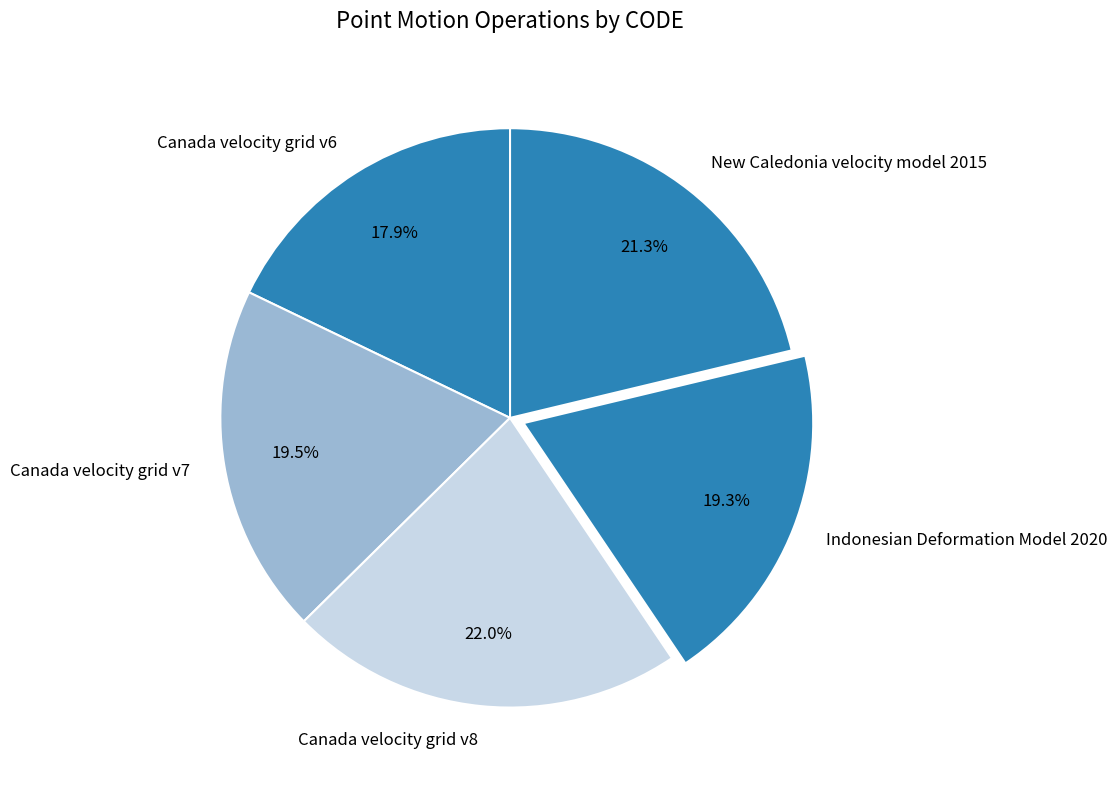

To the nearest percent, what portion does Indonesian Deformation Model 2020 represent?

19%